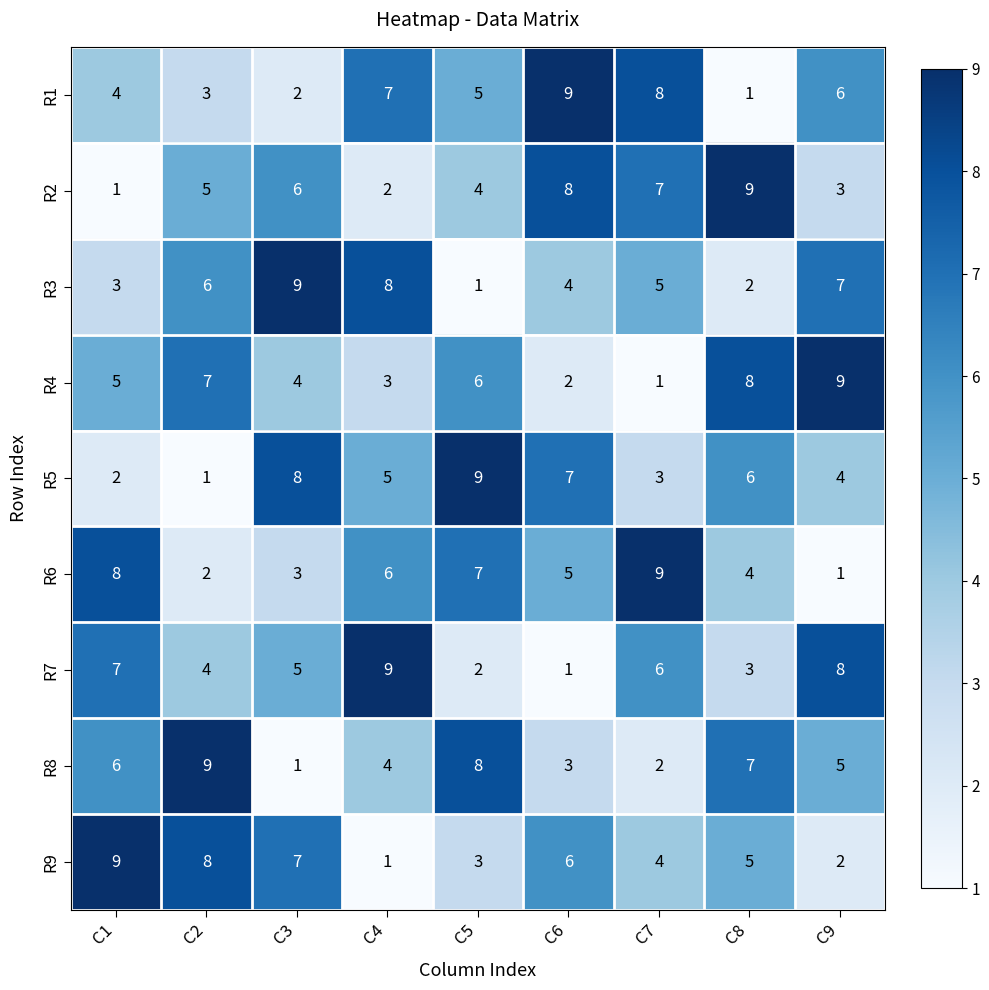

What is the highest value of the R6 series?

9